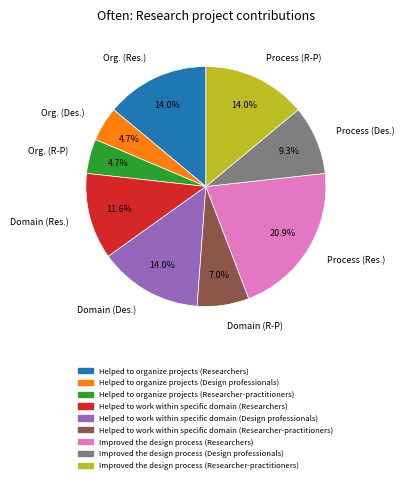

Which has a higher value, Org. (R-P) or Org. (Res.)?

Org. (Res.)